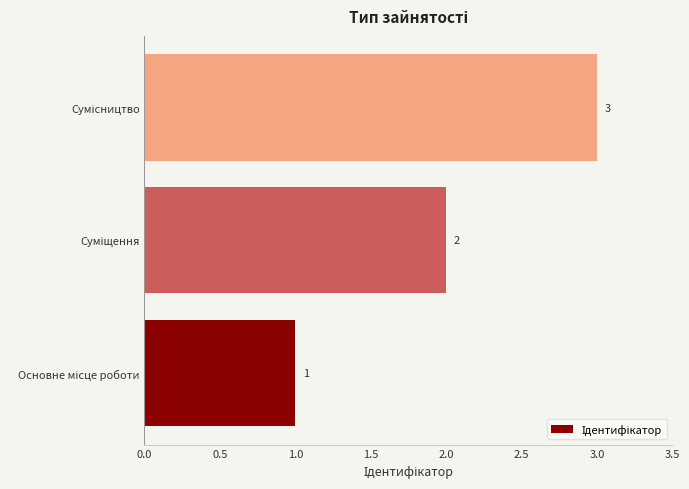

How many values are between 1 and 3?

3